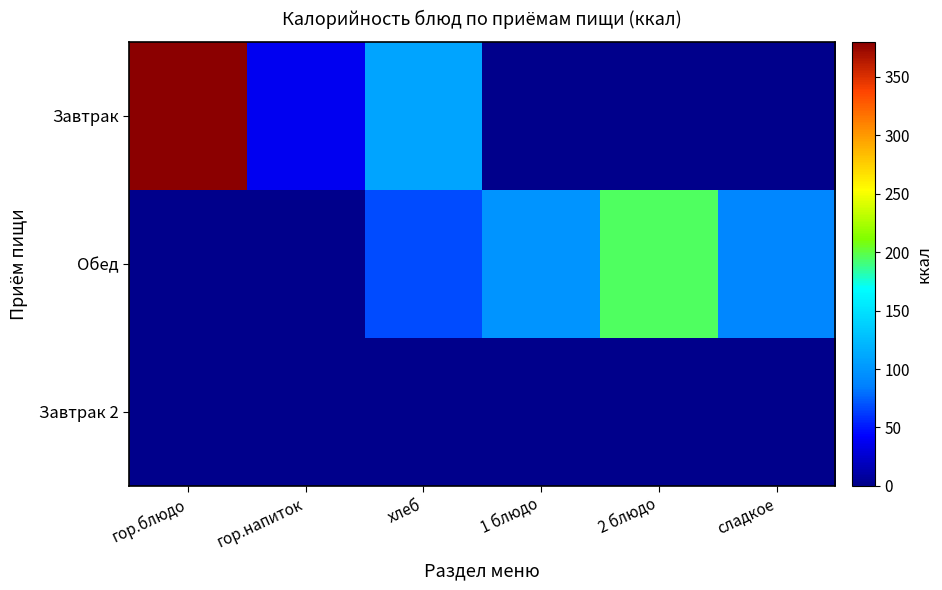

Between гор.напиток and 1 блюдо, which series saw the biggest shift?

Обед